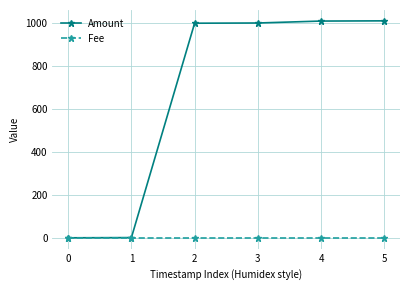

List the series in order of their peak value, highest first.

Amount, Fee